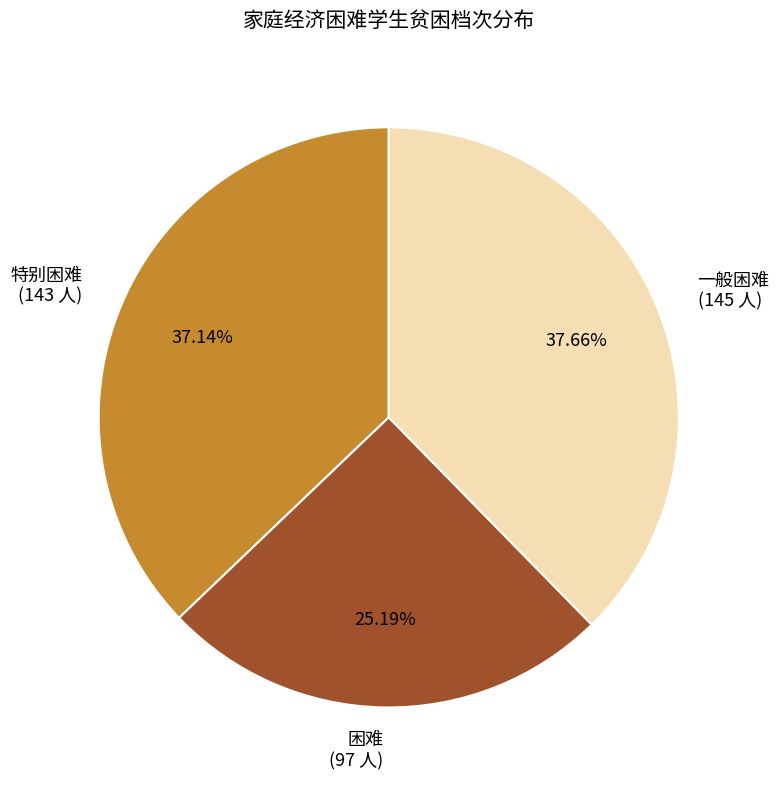

What is the smallest slice in the pie chart?

困难